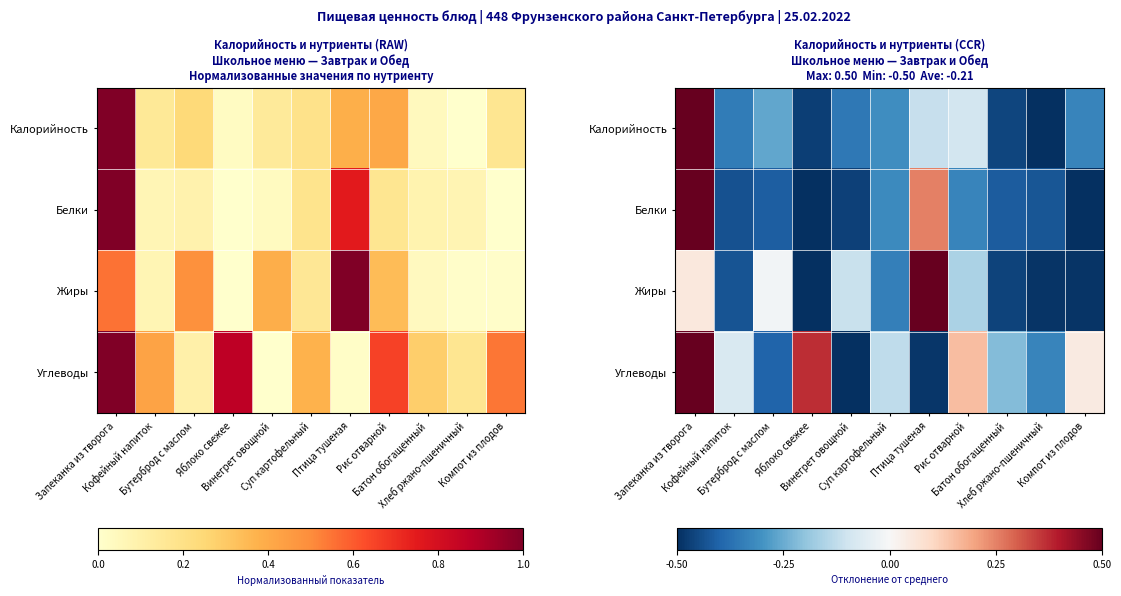

Rank the series by their maximum value, from lowest to highest.

Калорийность, Белки, Жиры, Углеводы